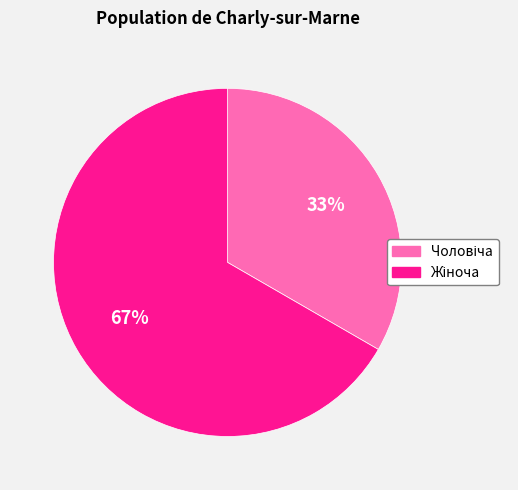

Is there any slice that represents more than half of the pie?

Yes